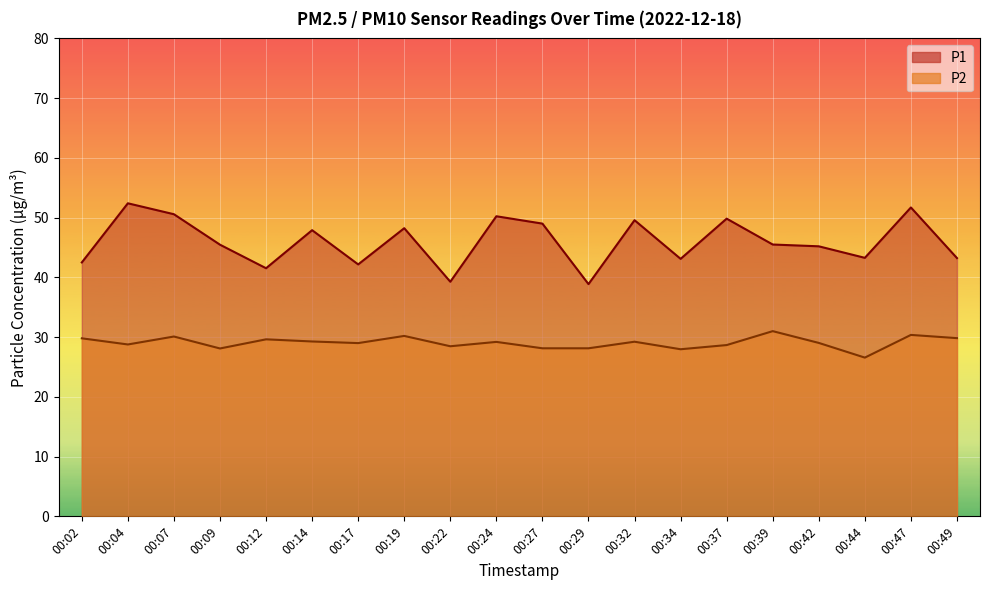

What is the lowest value of the P1 series?

38.9